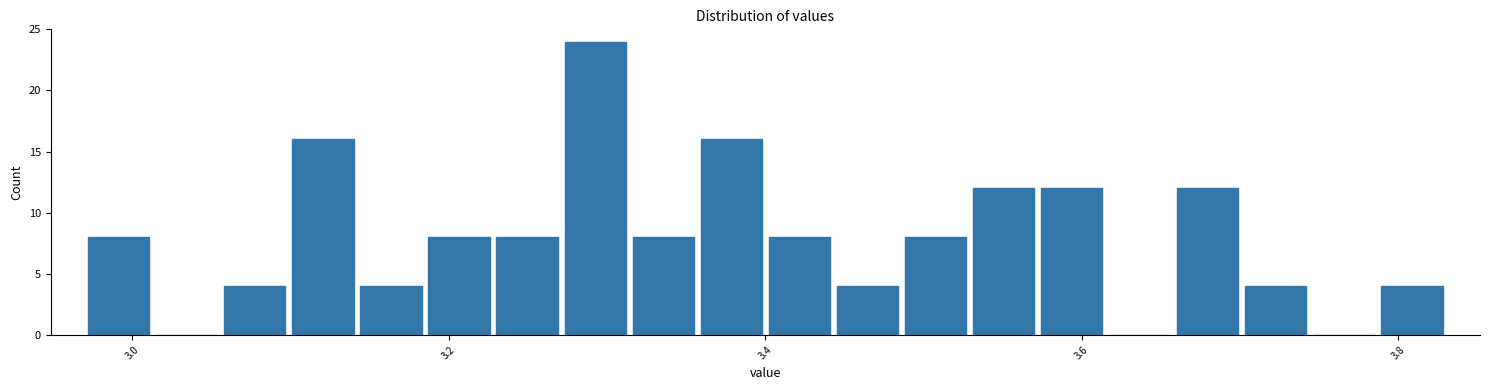

Read against the x-axis, roughly where is the centre of the tallest bar?

3.30